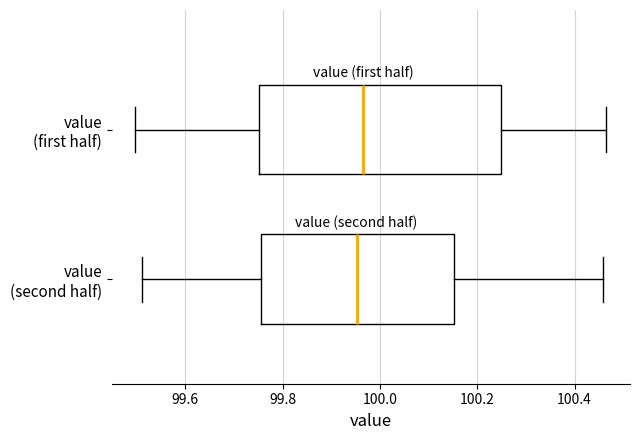

Reading bottom to top, read every box against the x-axis: the position of its median line, the range the box covers, and the ends of its whiskers. The values are not printed on the chart, so give them approximately, as read against the axis.

value (second half): median 99.96, box 99.76 to 100.16, whiskers 99.52 to 100.46
value (first half): median 99.96, box 99.76 to 100.24, whiskers 99.50 to 100.46